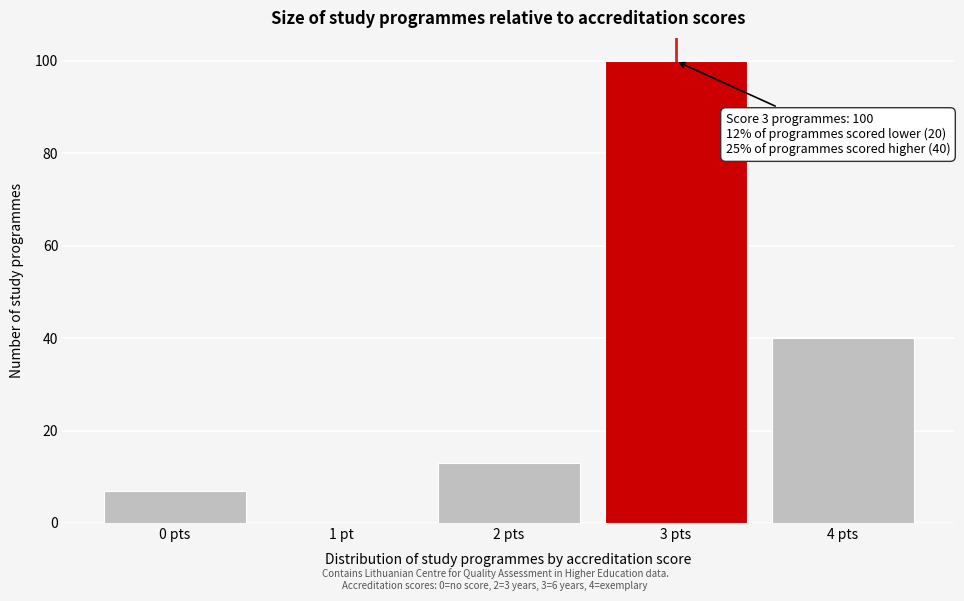

Reading left to right, list all the values displayed in this chart.

0 pts=7	1 pt=0	2 pts=13	3 pts=100	4 pts=40